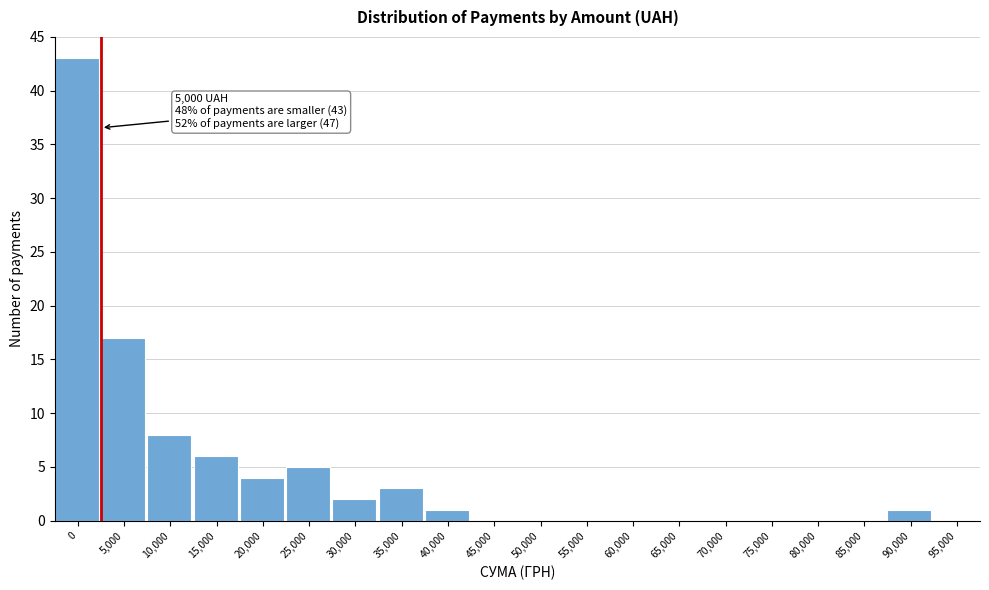

Reading left to right, extract all data points from this chart.

0=43	5,000=17	10,000=8	15,000=6	20,000=4	25,000=5	30,000=2	35,000=3	40,000=1	45,000=0	50,000=0	55,000=0	60,000=0	65,000=0	70,000=0	75,000=0	80,000=0	85,000=0	90,000=1	95,000=0